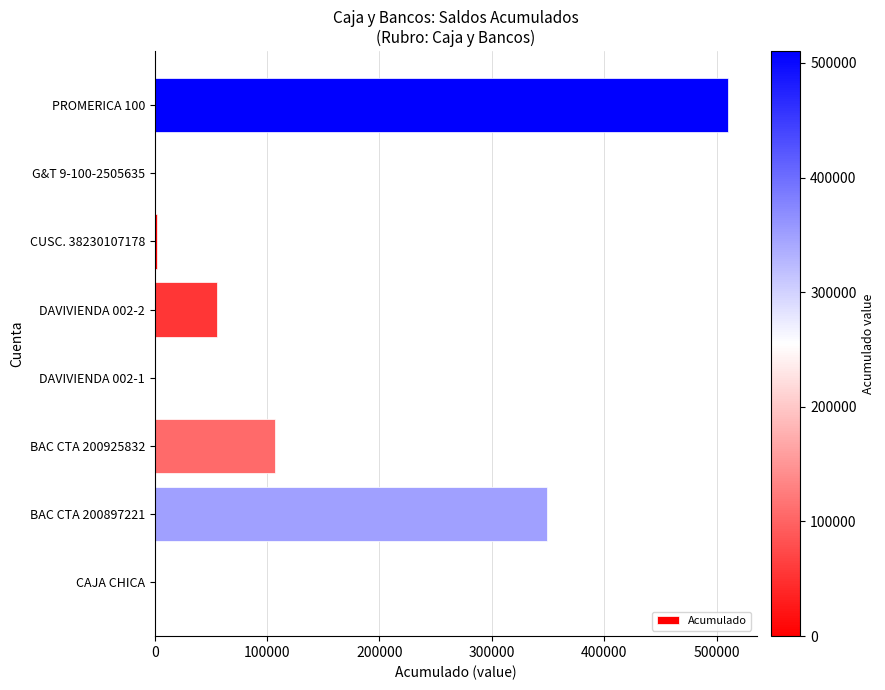

True or false: the data shows 210531.1 at BAC CTA 200897221.

False